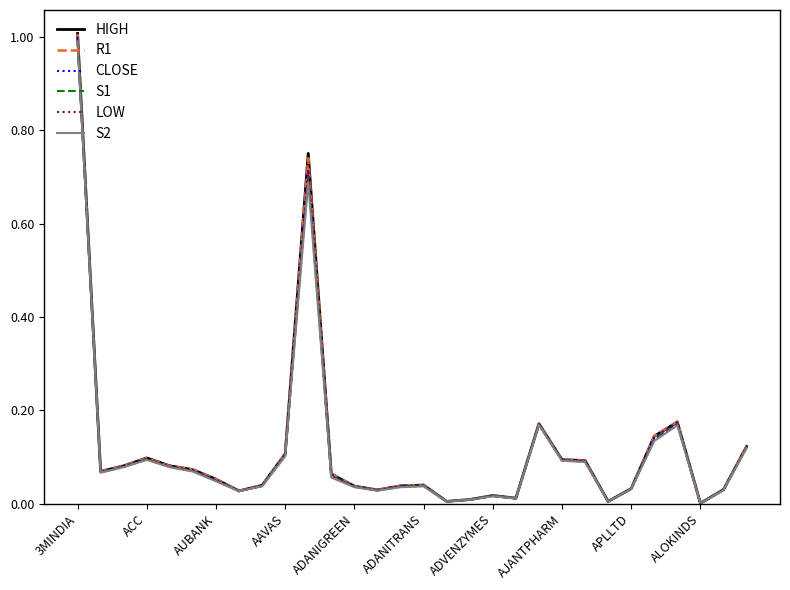

Which series has the largest range (max minus min)?

HIGH